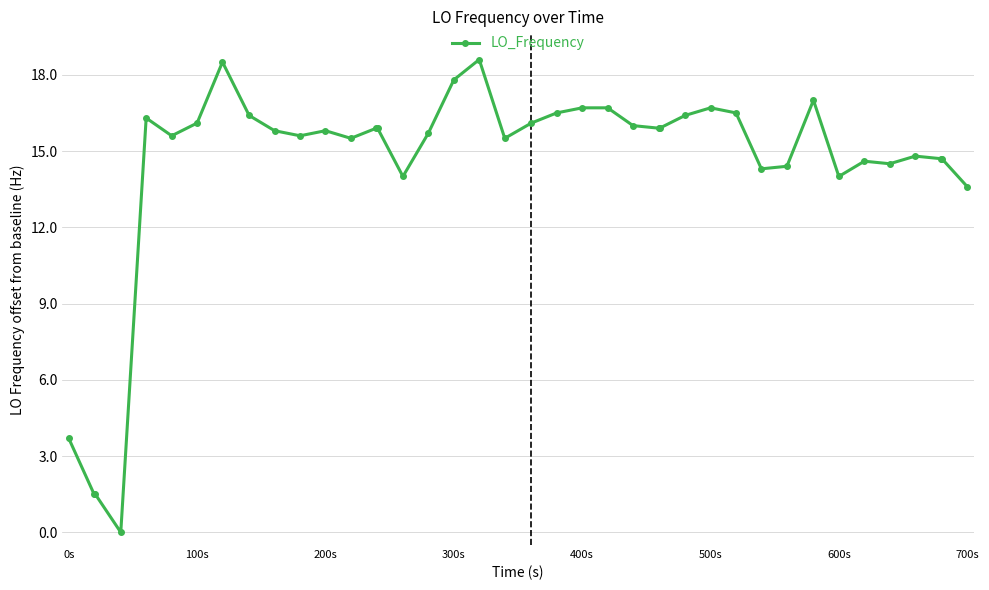

What is the maximum value shown in the chart?

18.6